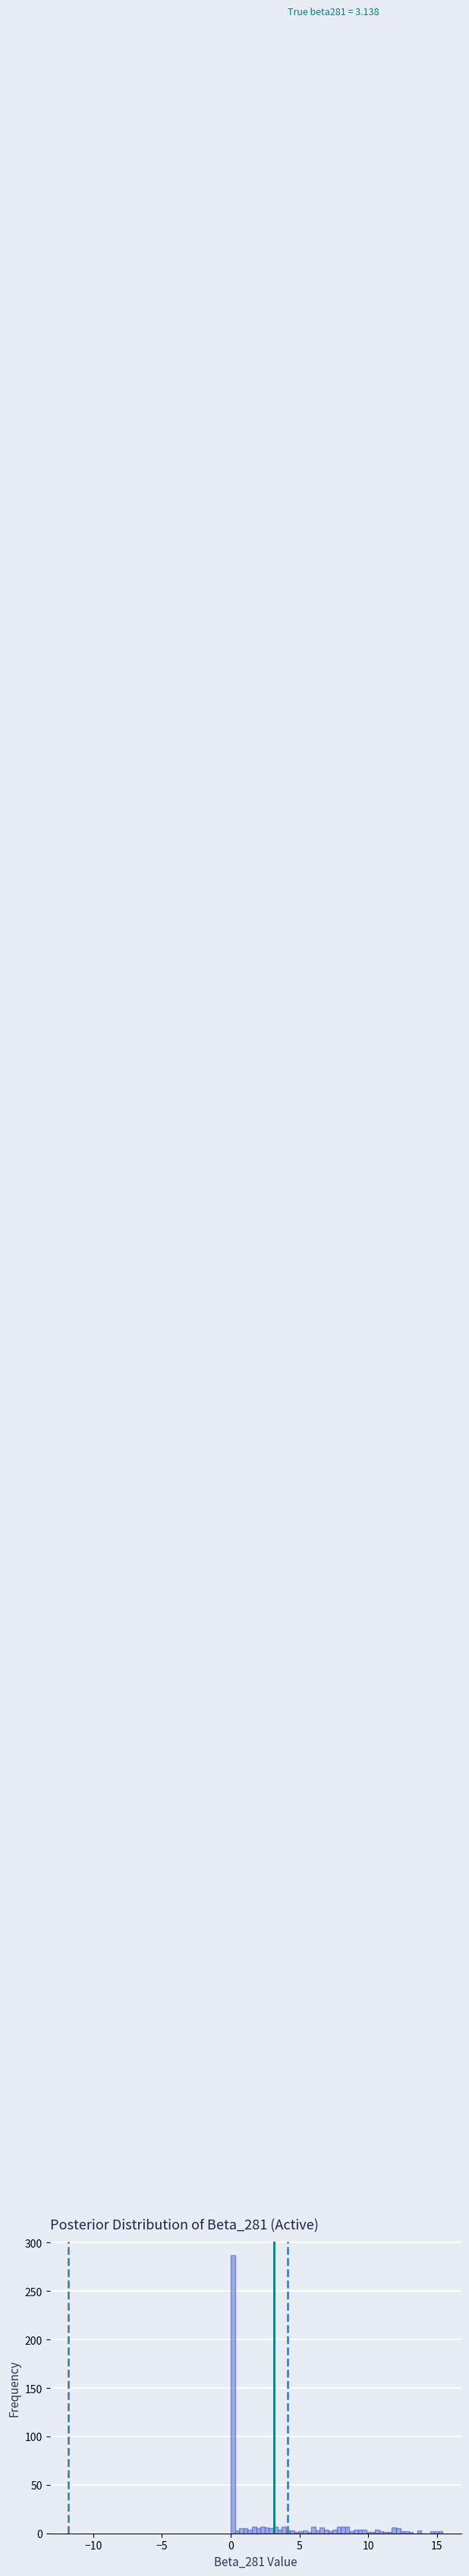

Around what value on the x-axis is the tallest bar? Give the approximate position of its centre, as read against the axis.

0.0